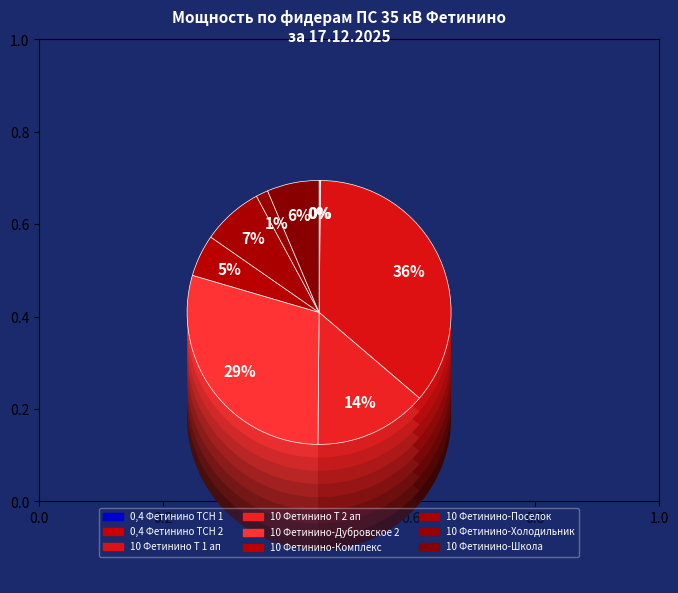

Which slice is the largest?

10 Фетинино Т 1 ап